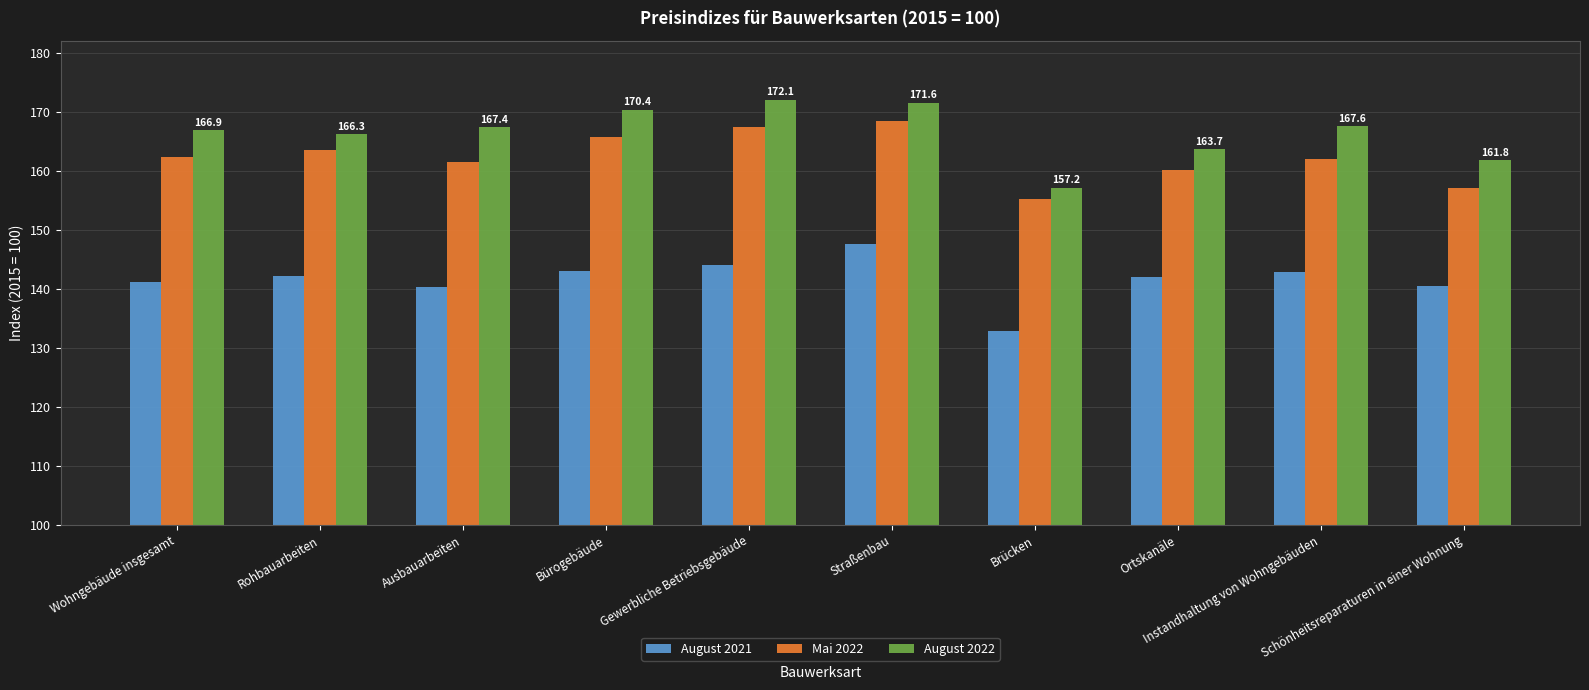

List the series in order of their overall mean, lowest first.

August 2021, Mai 2022, August 2022